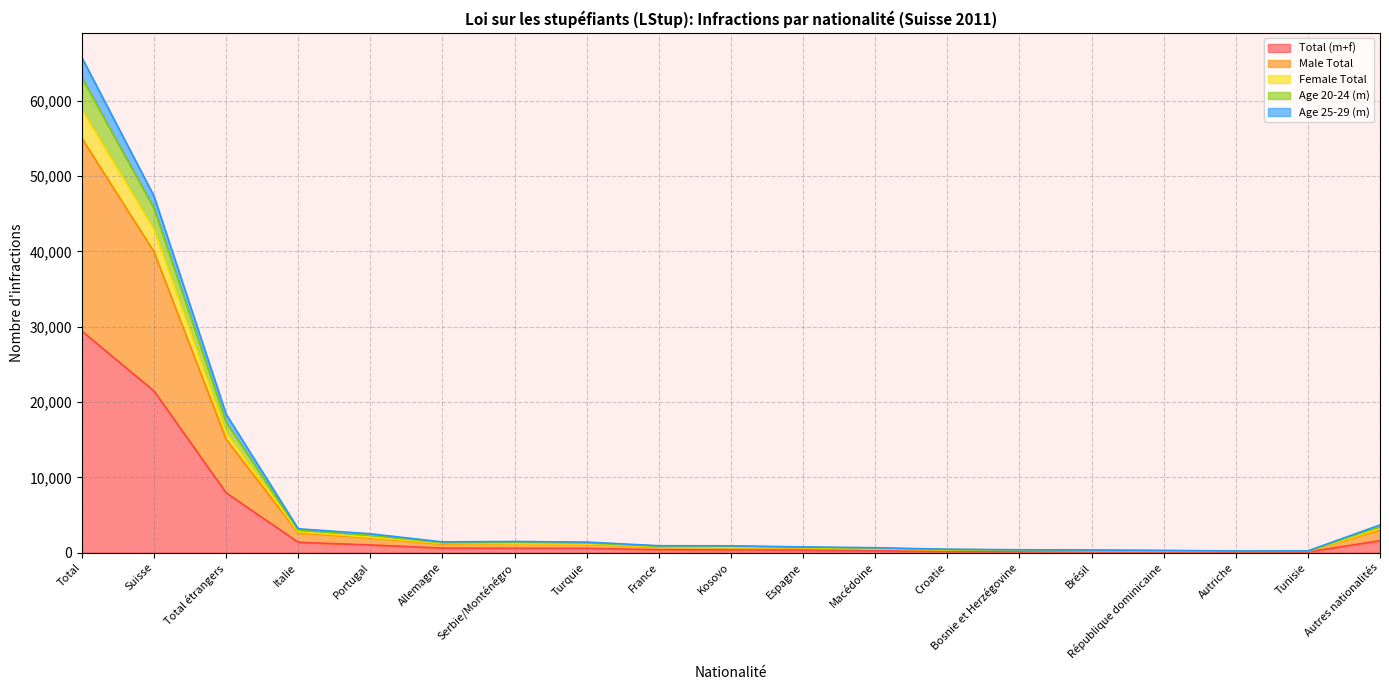

True or false: Female Total and Age 20-24 (m) intersect in this chart.

False